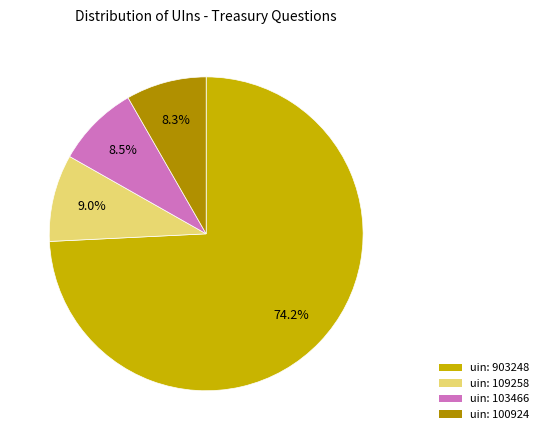

Does uin: 903248 account for over 50% of the chart?

Yes